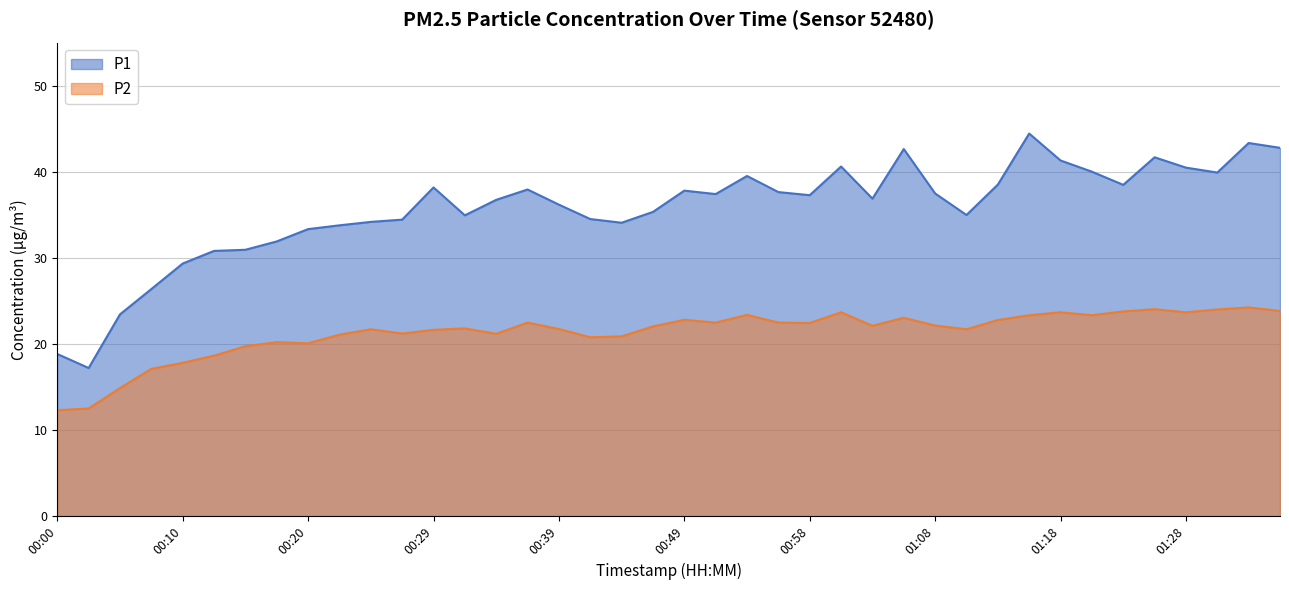

True or false: P2 and P1 intersect in this chart.

False